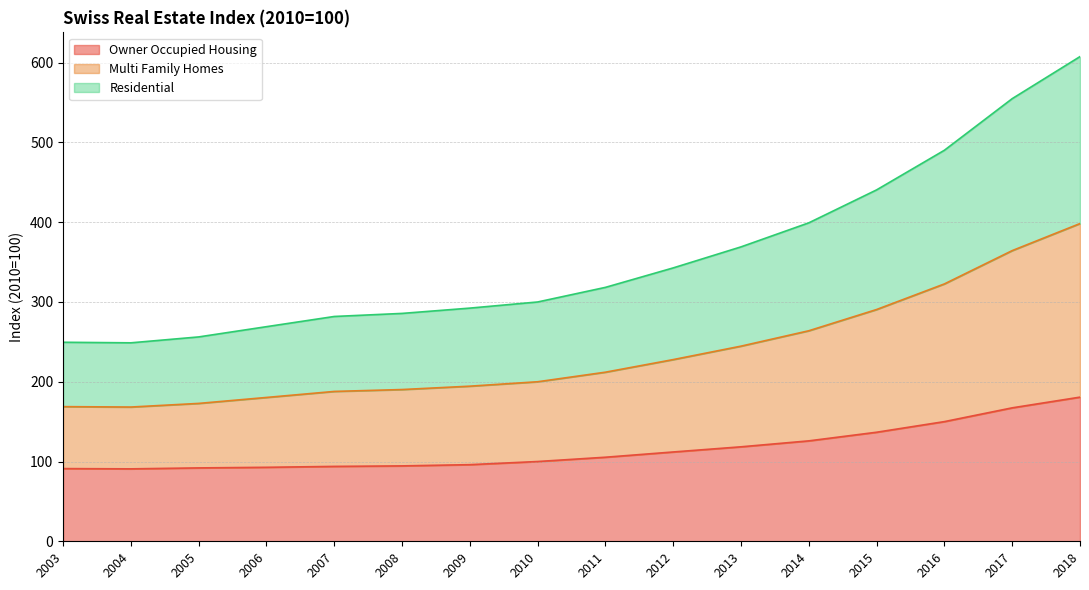

What is the total value across all series at 2007?

281.8